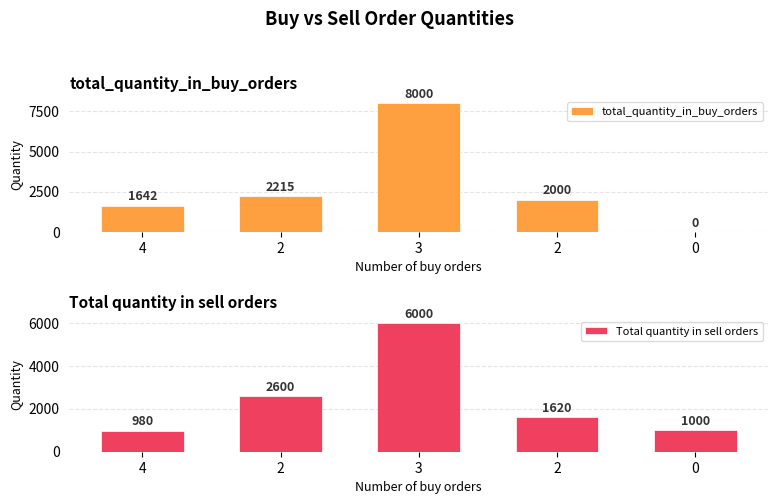

What is the label of the 2nd bar from the right?

2